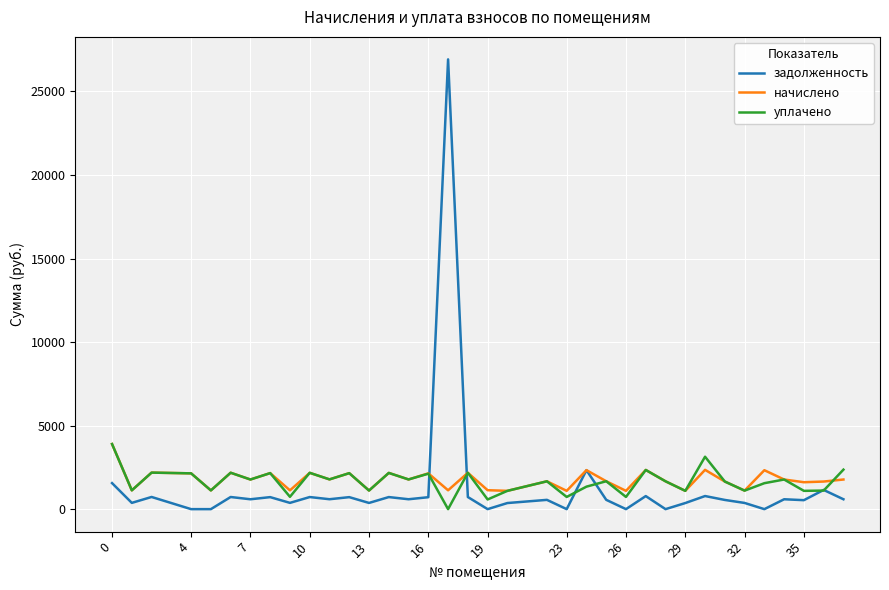

Rank the series by their average value, from highest to lowest.

начислено, уплачено, задолженность